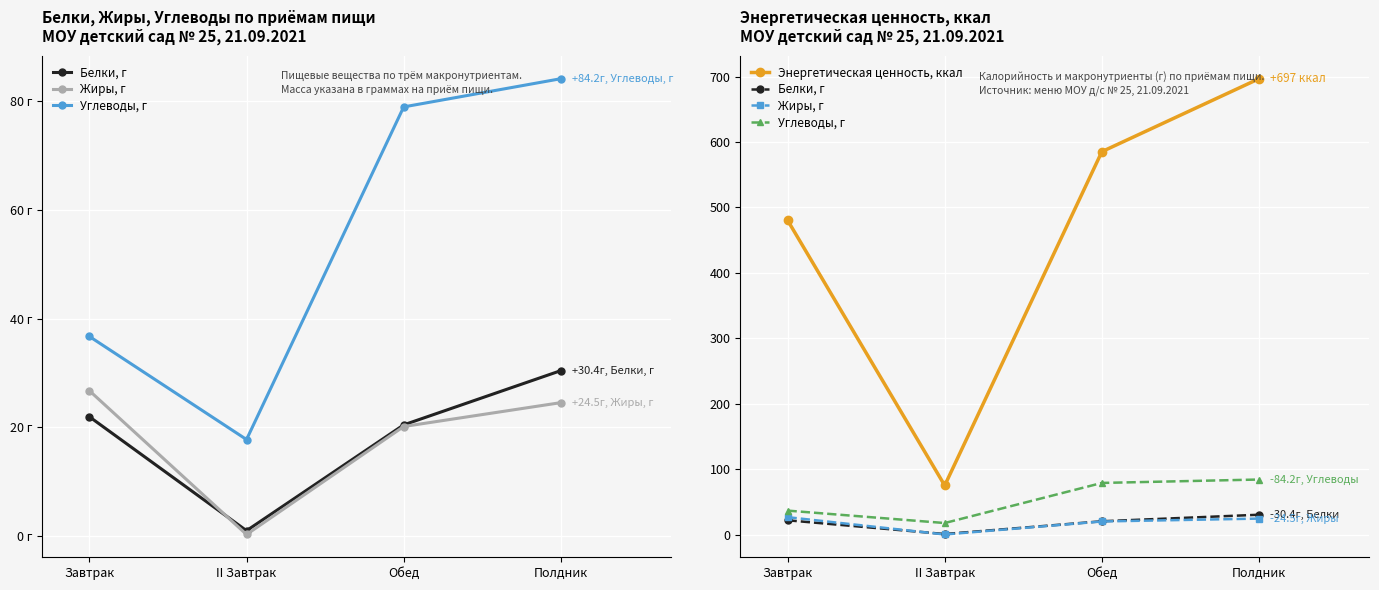

True or false: Жиры, г has more than 2 points higher than both neighbors.

False